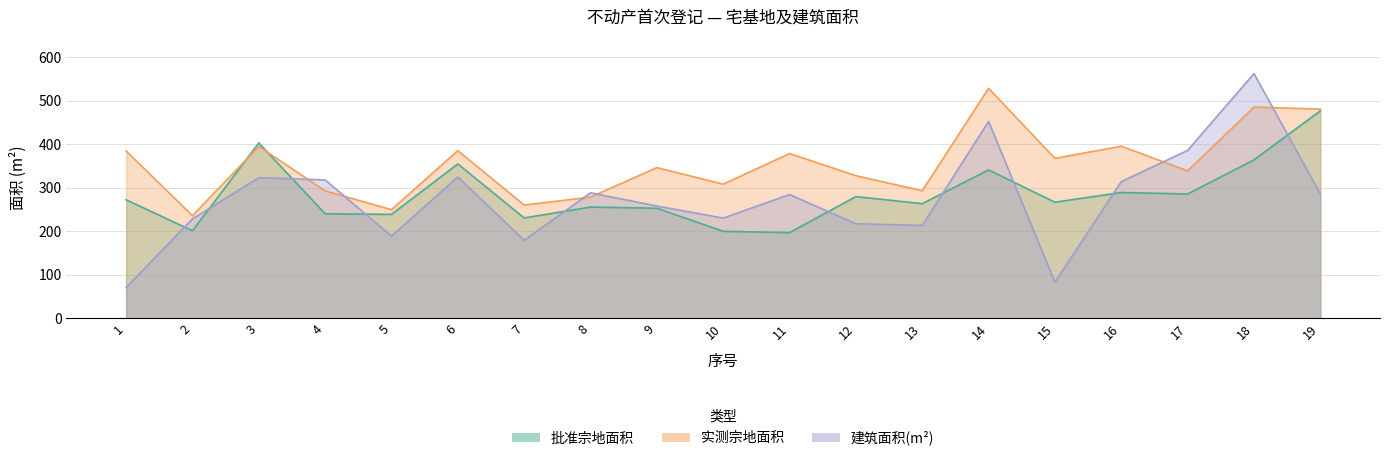

Which series has the widest spread of values?

建筑面积